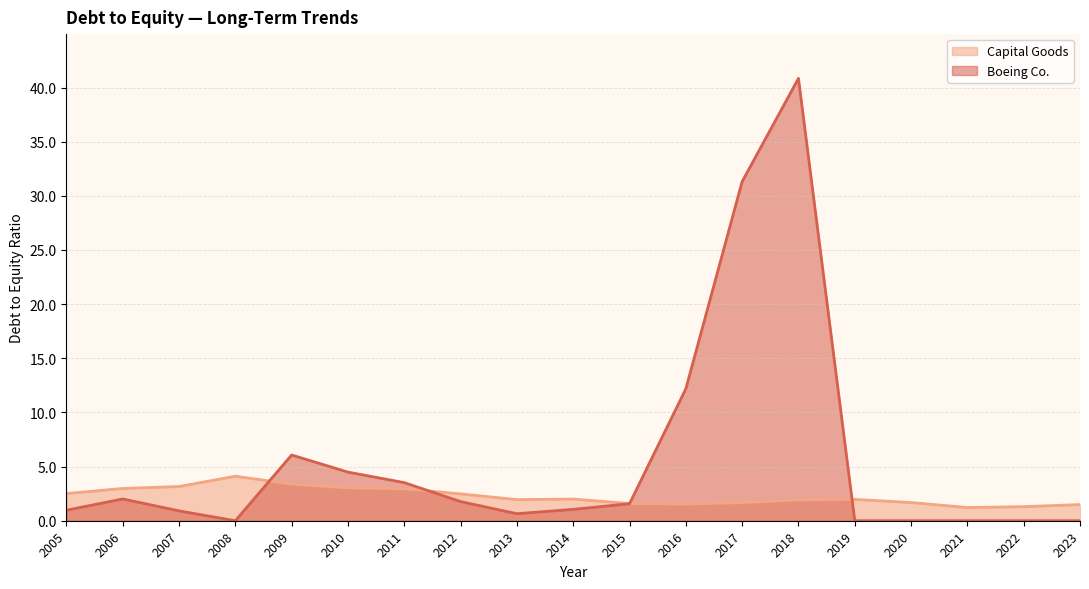

What is the difference between the maximum and minimum values in the Capital Goods series?

2.9